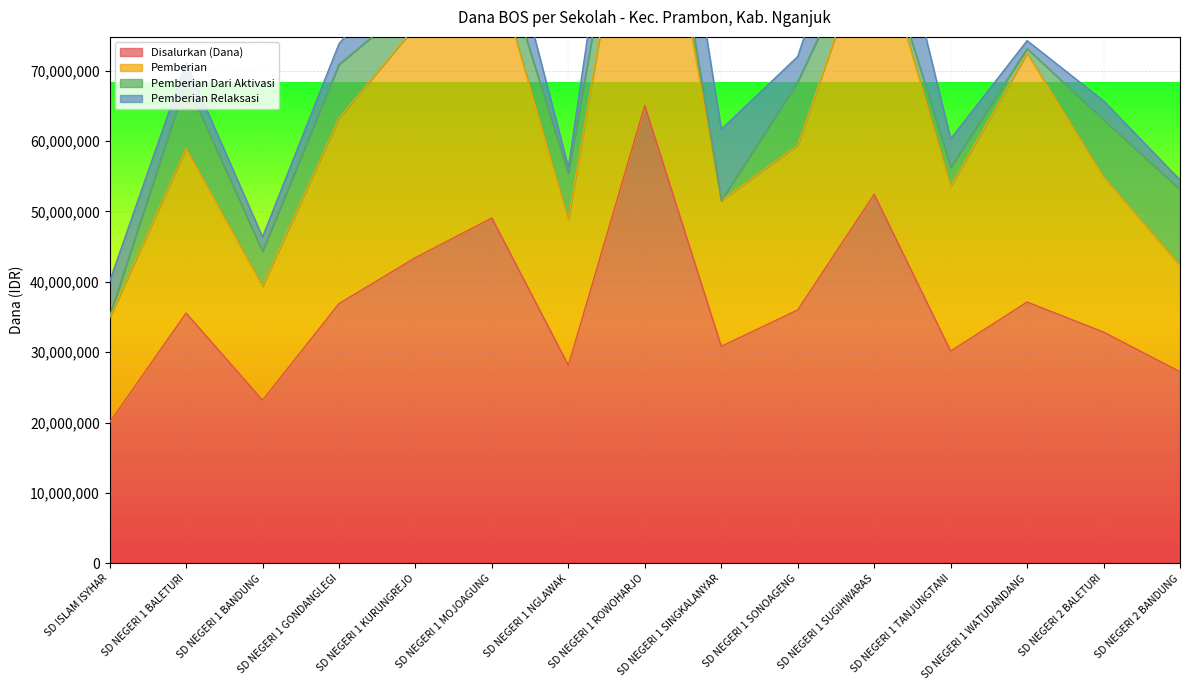

What is the maximum value for Disalurkan (Dana)?

65025000